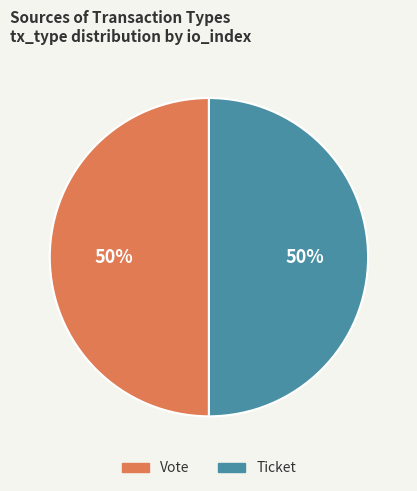

Is it true that Ticket is 50% of the pie?

True